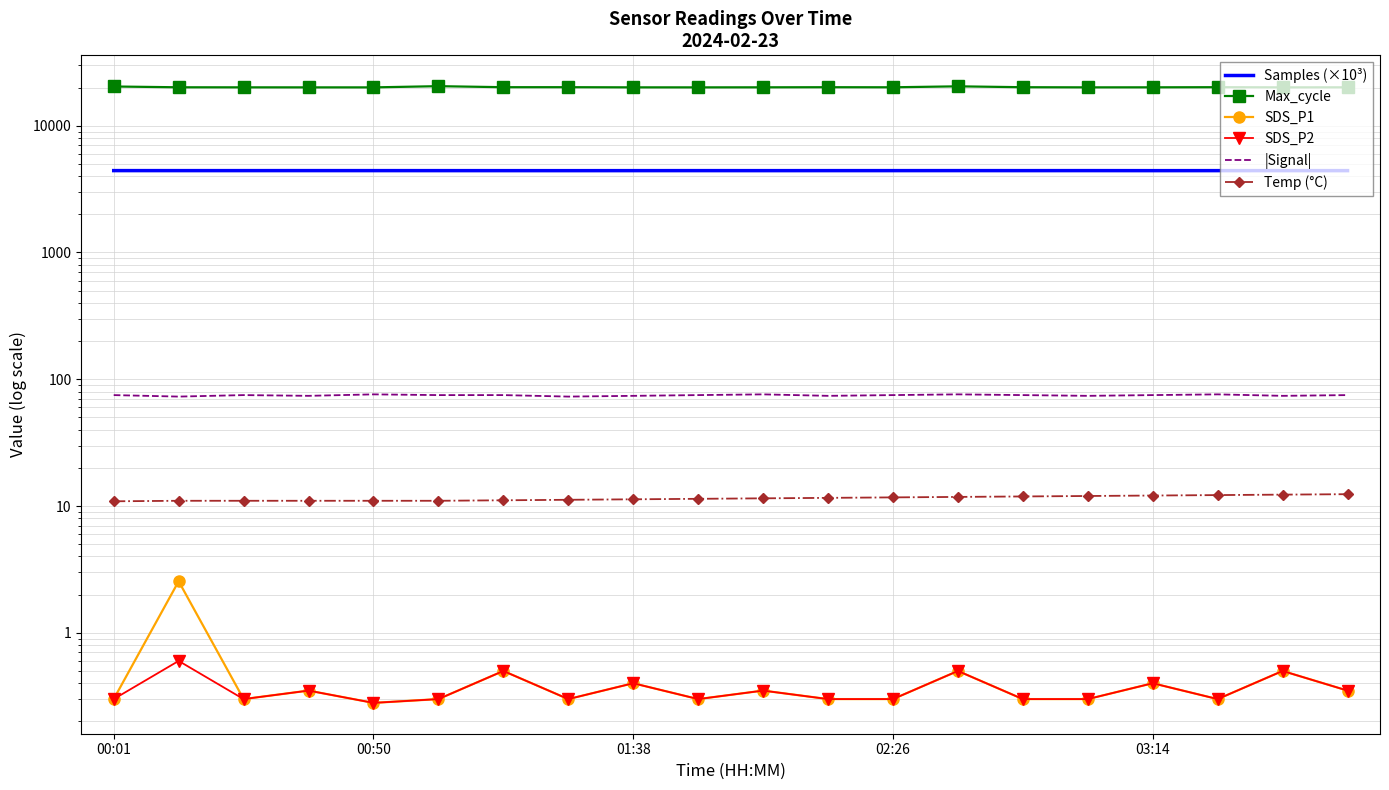

Is it true that |Signal| equals 16.0 at 02:26?

False